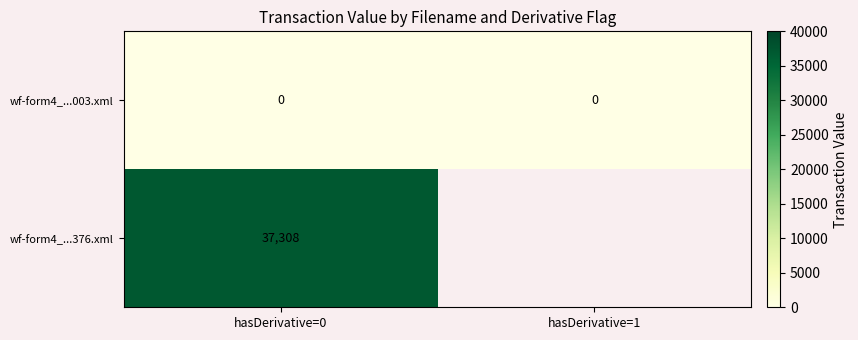

What is the spread (max minus min) of values at hasDerivative=0?

37308